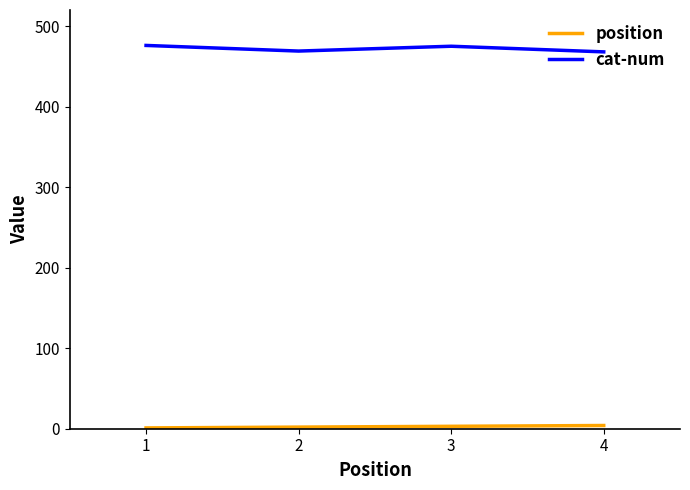

What is the greatest value displayed?

476